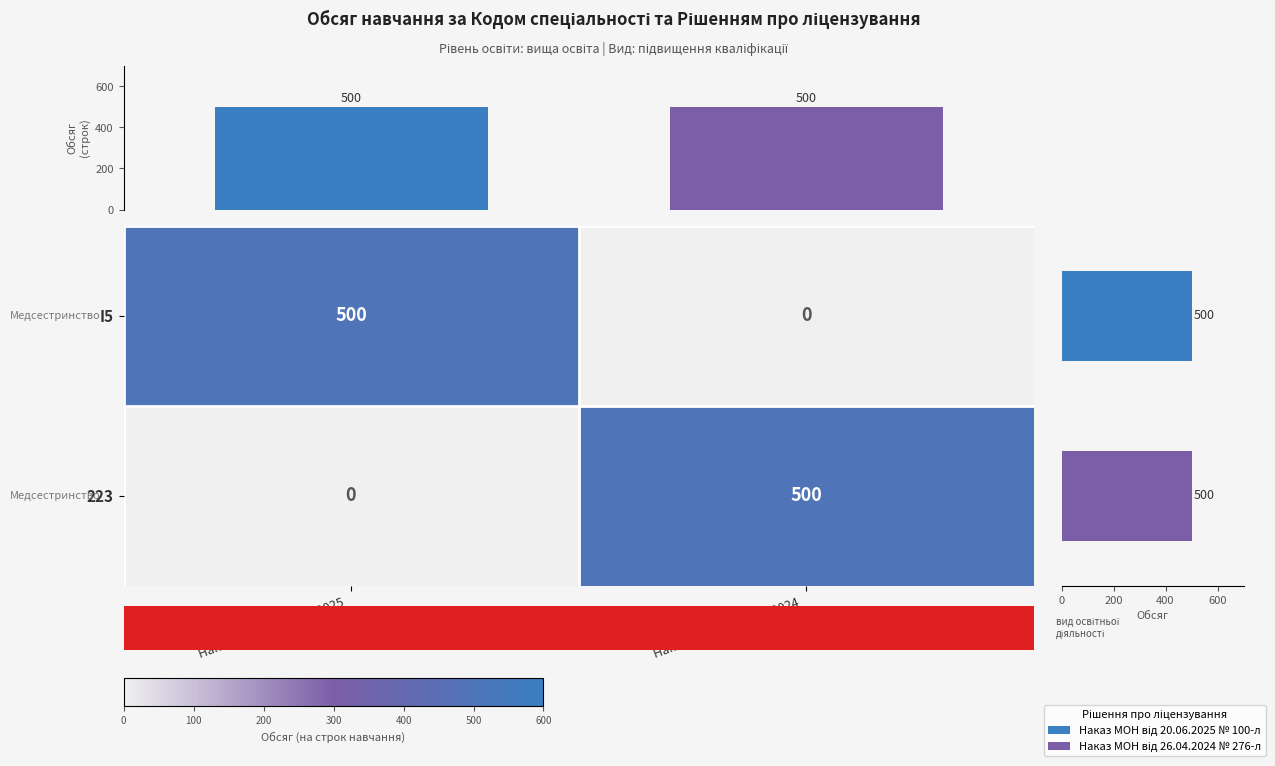

The 223 series shows 500.0 at Наказ МОН від 26.04.2024 № 276-л. True or false?

True